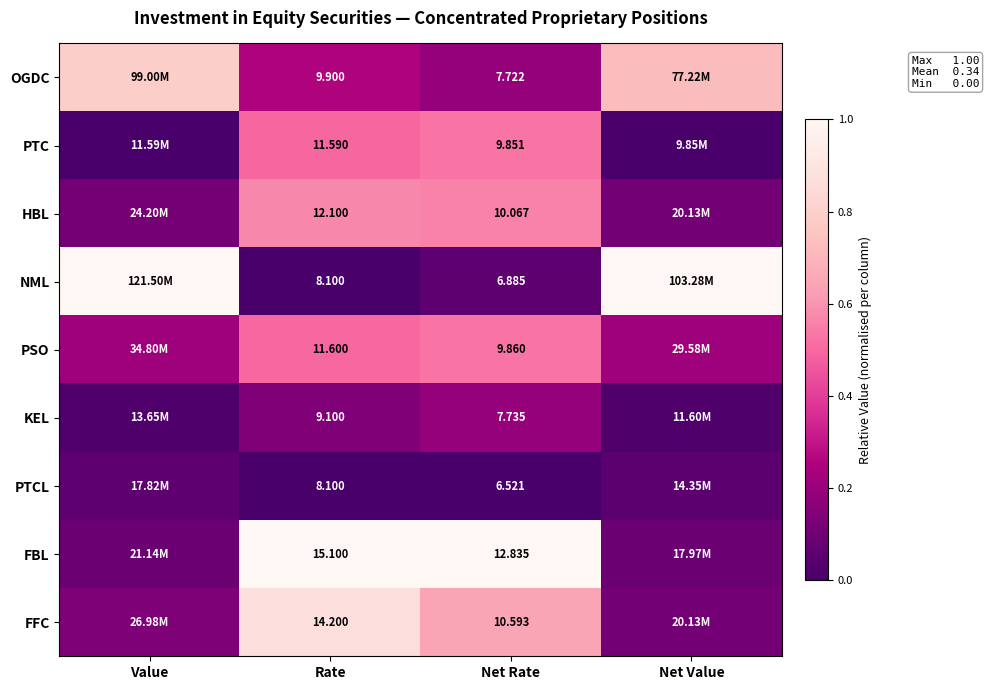

Is the value of FBL at Net Rate greater than the value of PTCL at Rate?

Yes